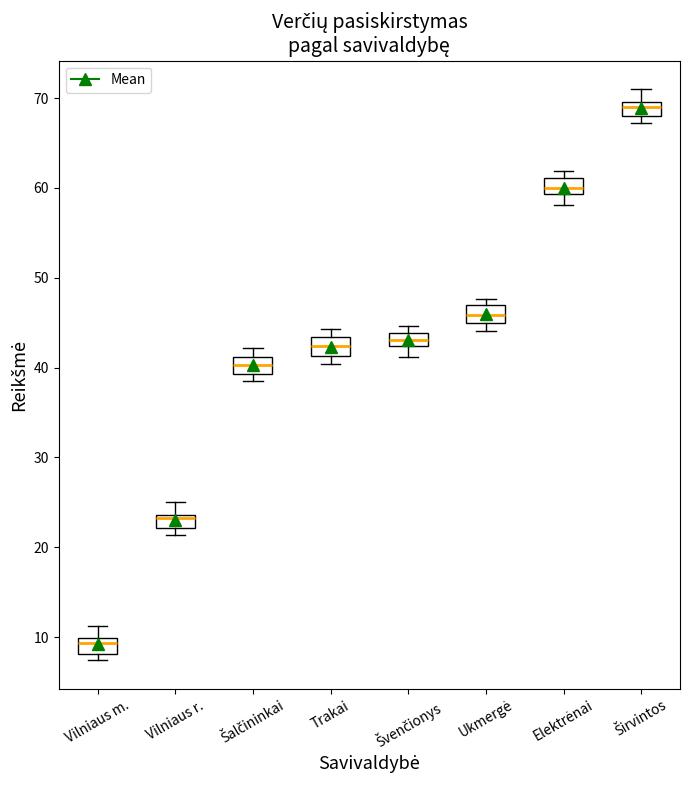

Where is the lower edge of the box for Šalčininkai on the y-axis? The values are not printed on the chart, so give them approximately, as read against the axis.

39